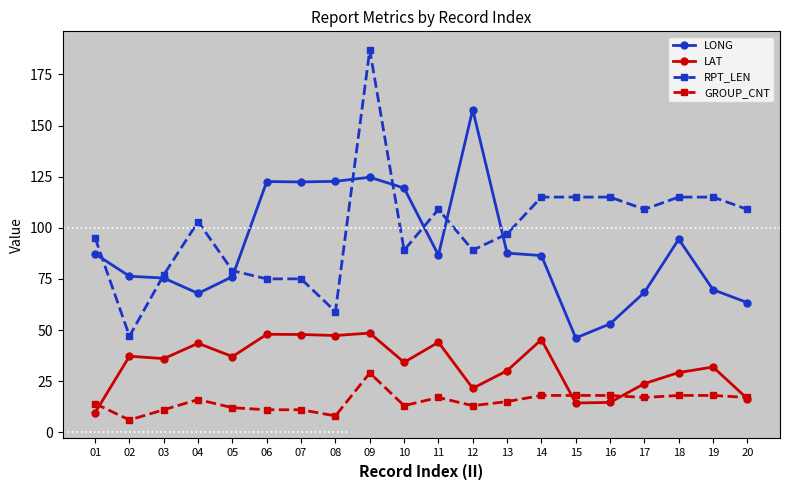

Which label corresponds to the smallest value in the chart?

02